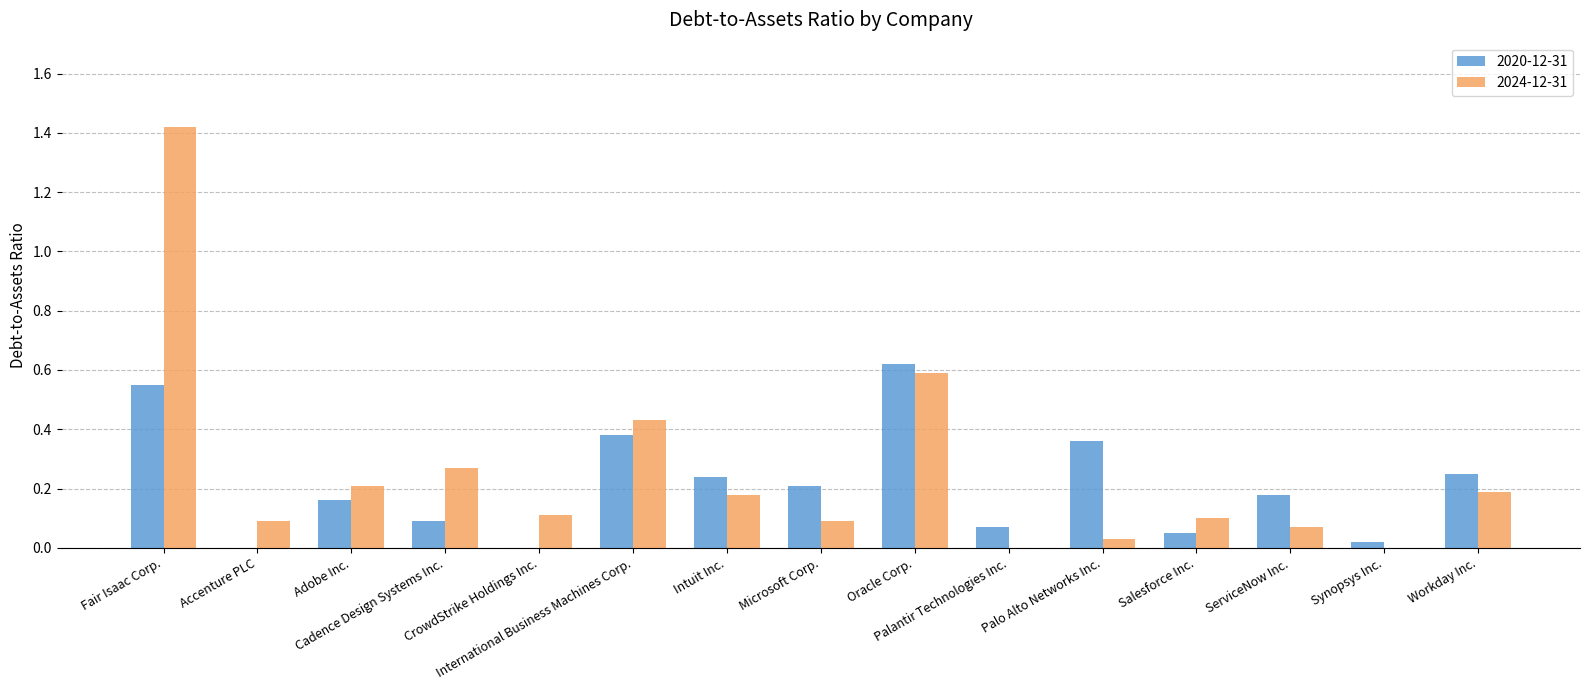

What value does the 2024-12-31 series have at Salesforce Inc.?

0.1